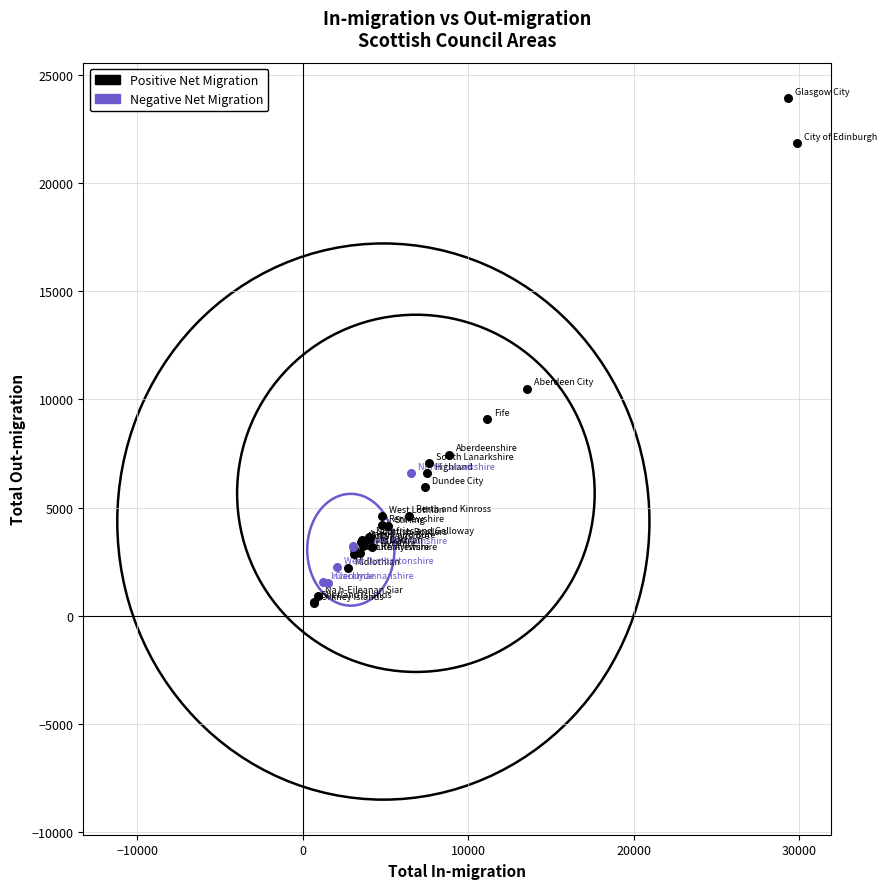

Which series contains the lowest Y value?

Positive Net Migration